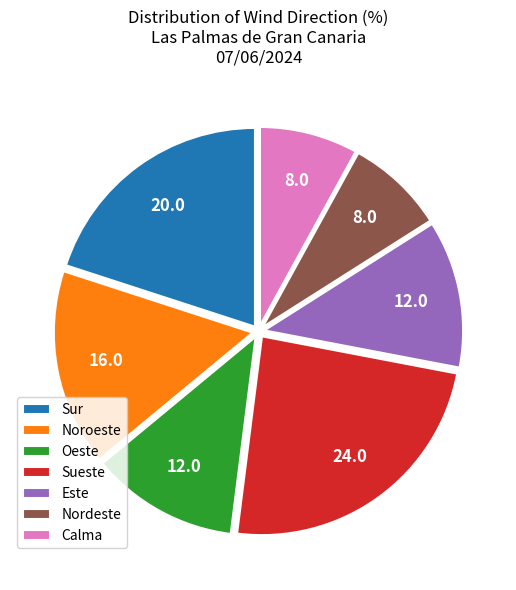

How many slices are in this pie chart?

7